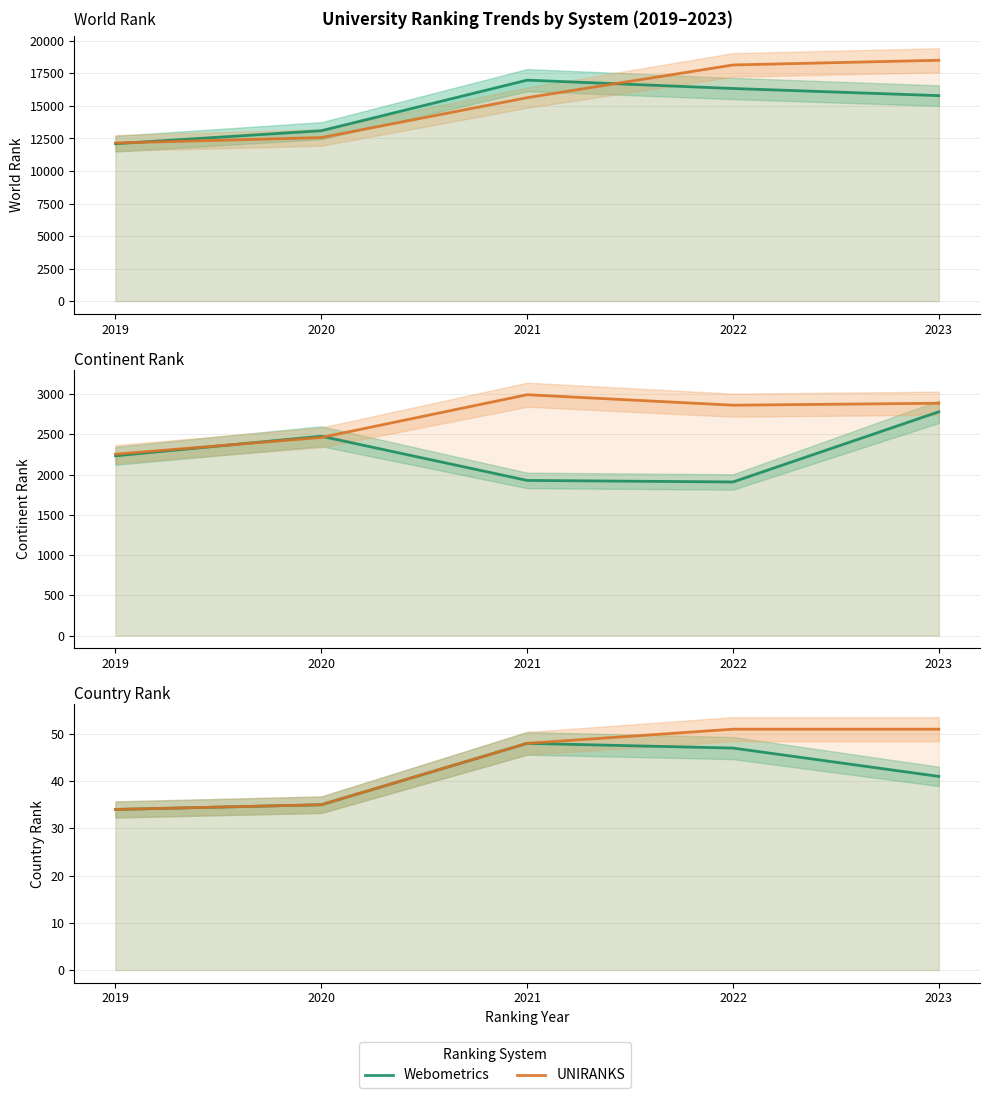

Does the chart display data point markers on the line(s)?

No